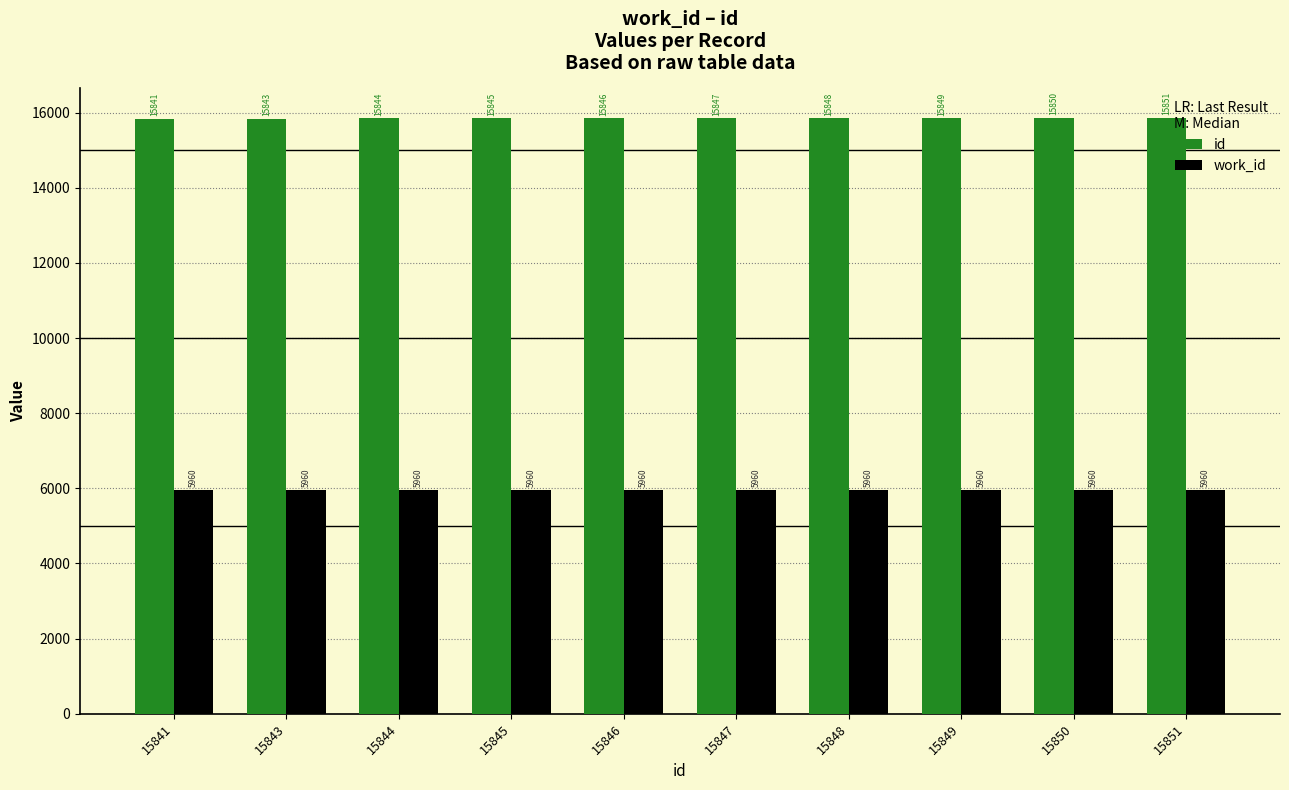

Are the bars grouped side by side (vs. stacked)?

Yes